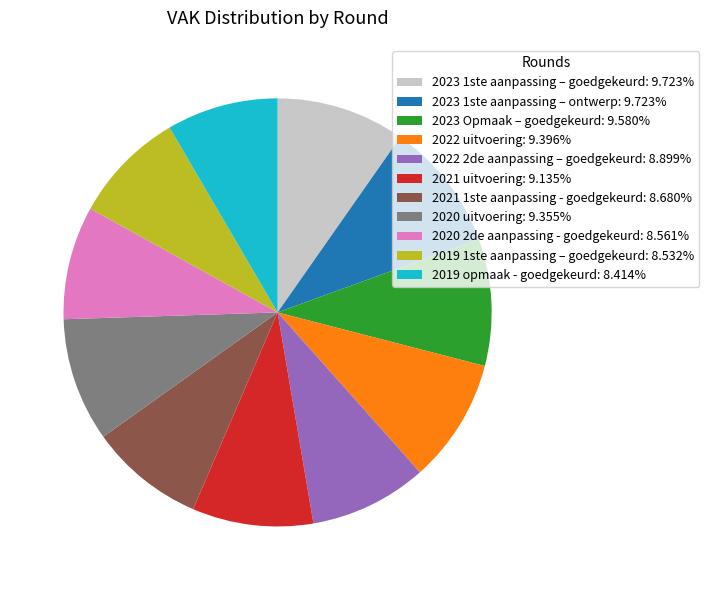

How many segments does this pie chart have?

11